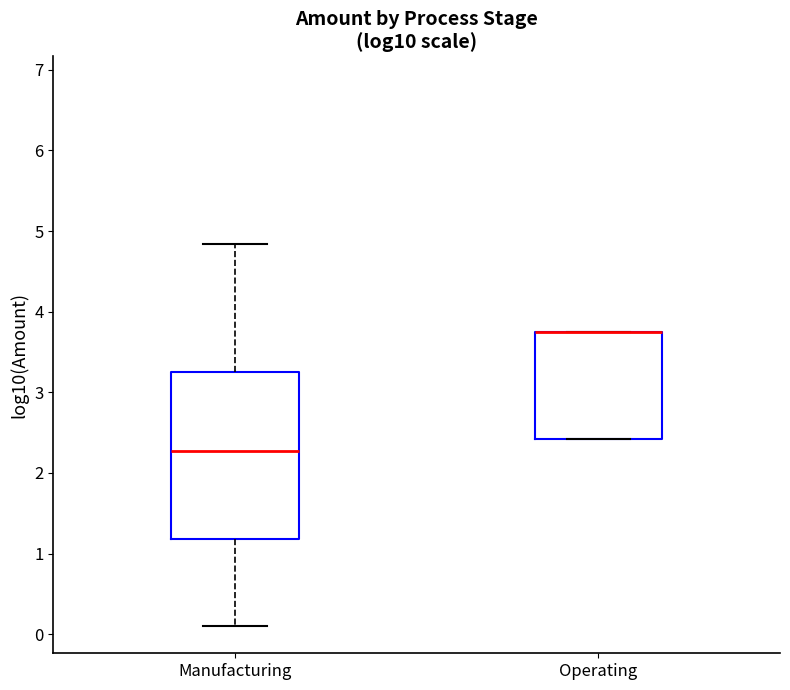

Which box is the tallest, from its lower edge to its upper edge?

Manufacturing